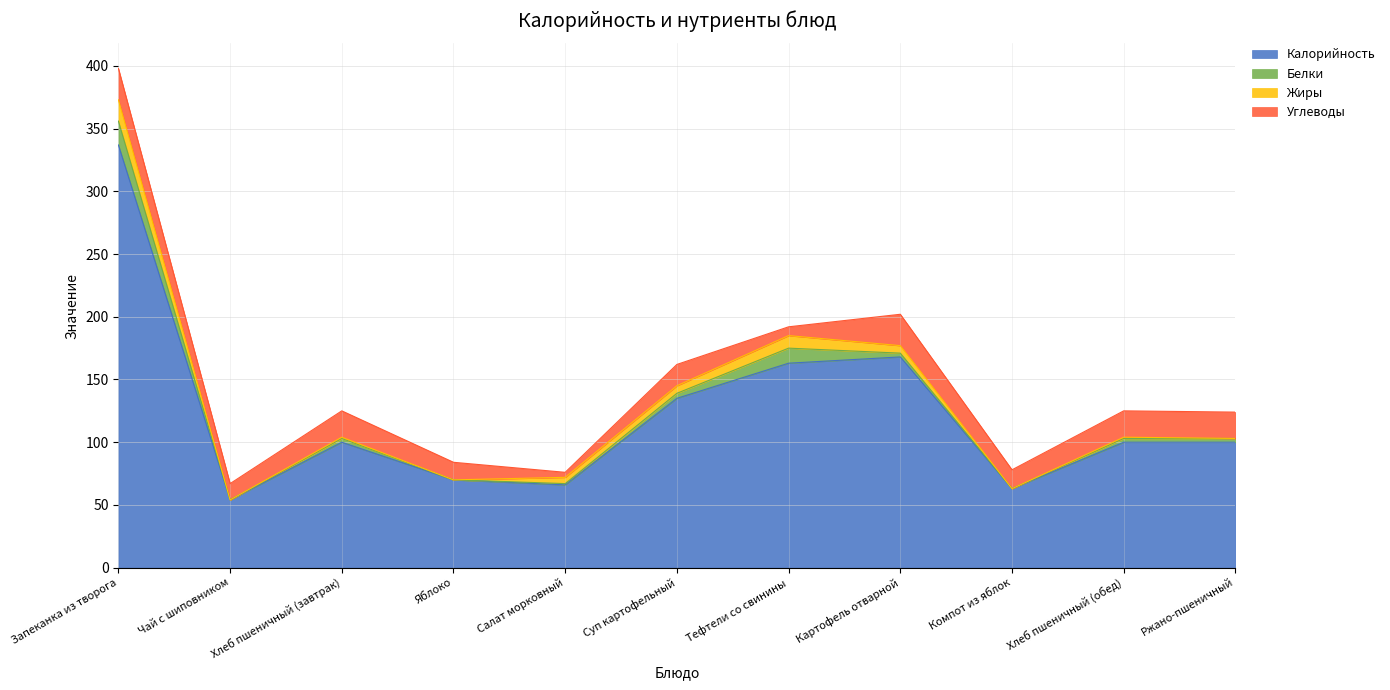

True or false: Жиры and Углеводы intersect in this chart.

True